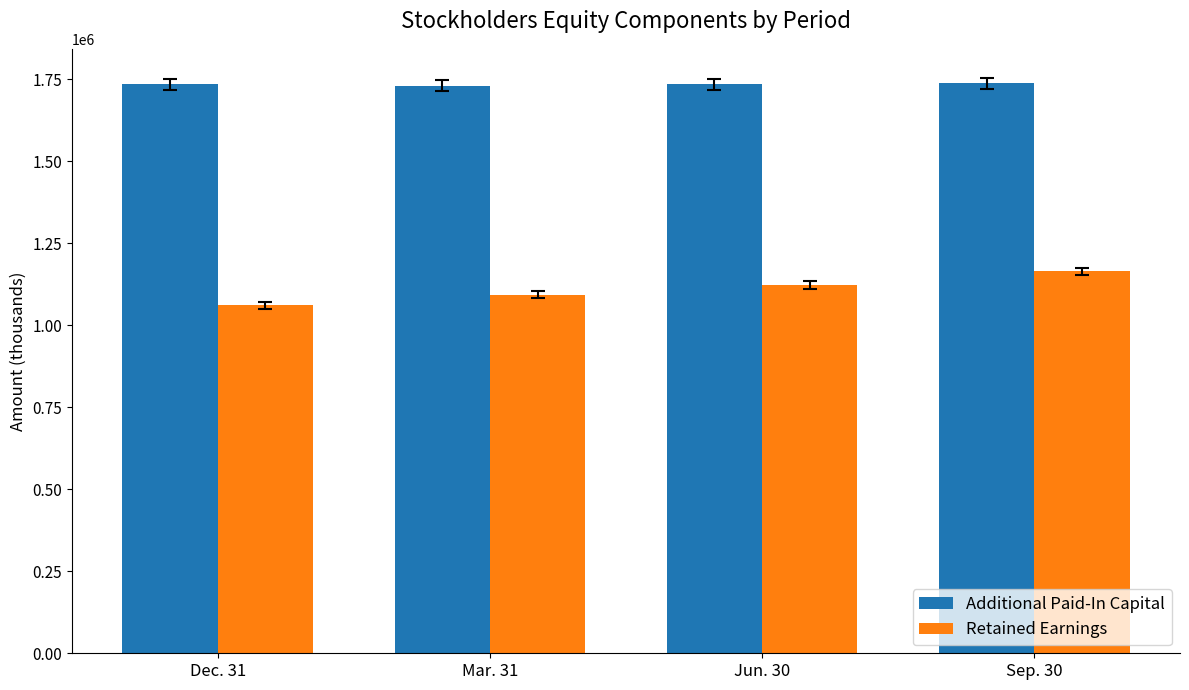

How many values in the Additional Paid-In Capital series are below 1734528?

2